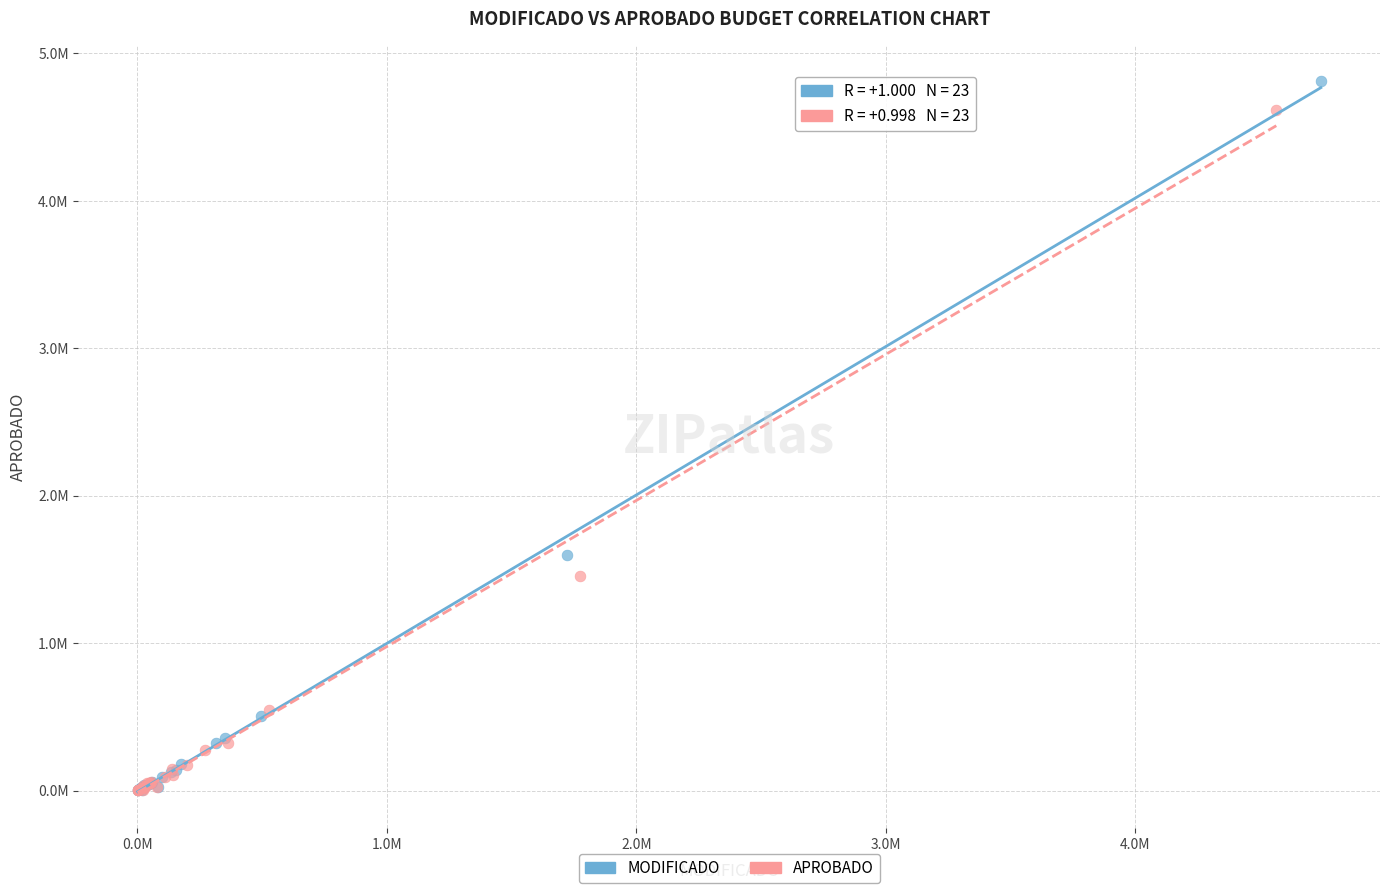

Which series contains the highest Y value?

MODIFICADO